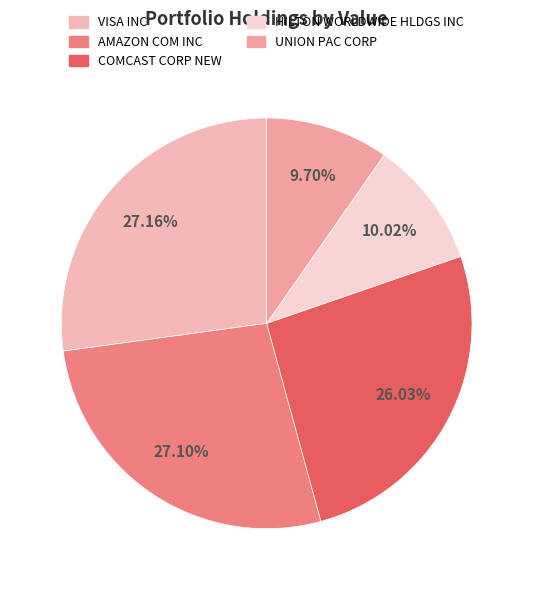

To the nearest percent, what is the combined percentage of COMCAST CORP NEW and AMAZON COM INC?

53%